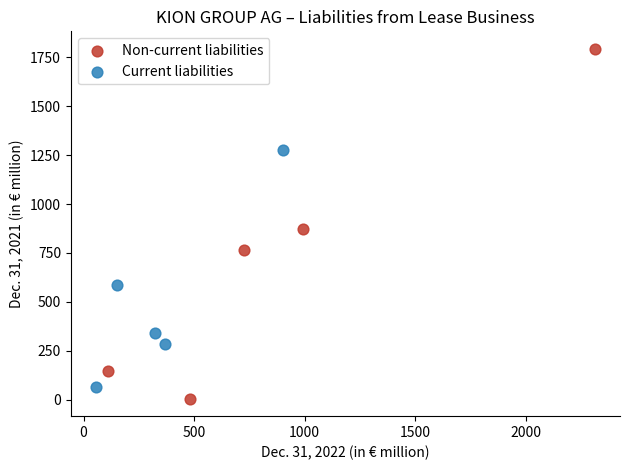

Which series has the widest spread of Y values?

Non-current liabilities